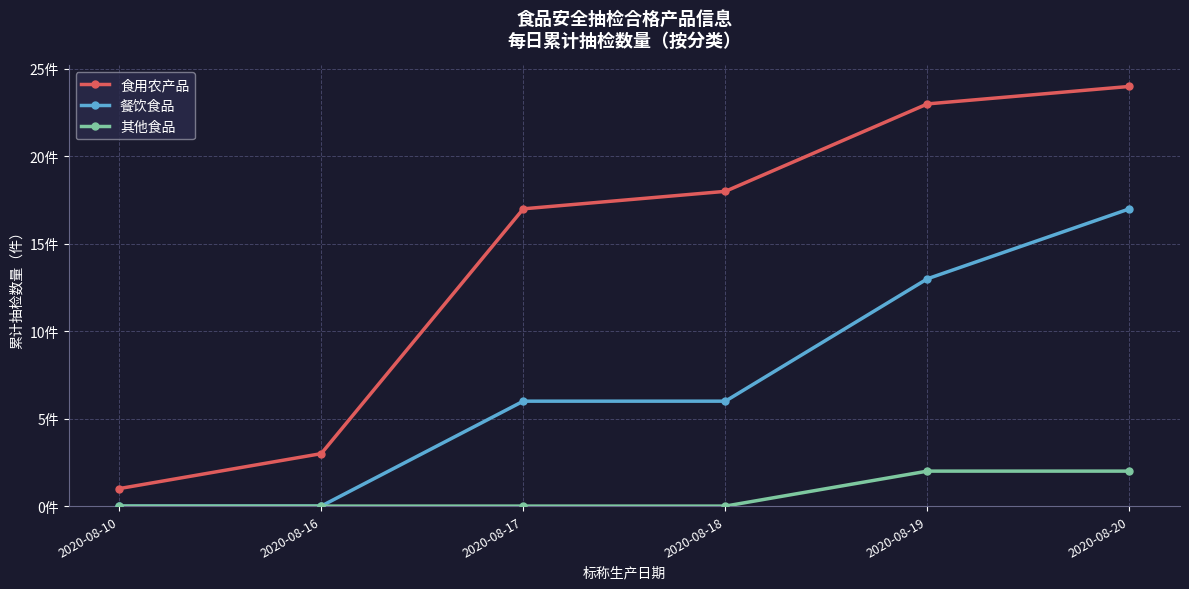

Reading left to right, list all the values displayed in this chart.

食用农产品: 1	3	17	18	23	24
餐饮食品: 0	0	6	6	13	17
其他食品: 0	0	0	0	2	2